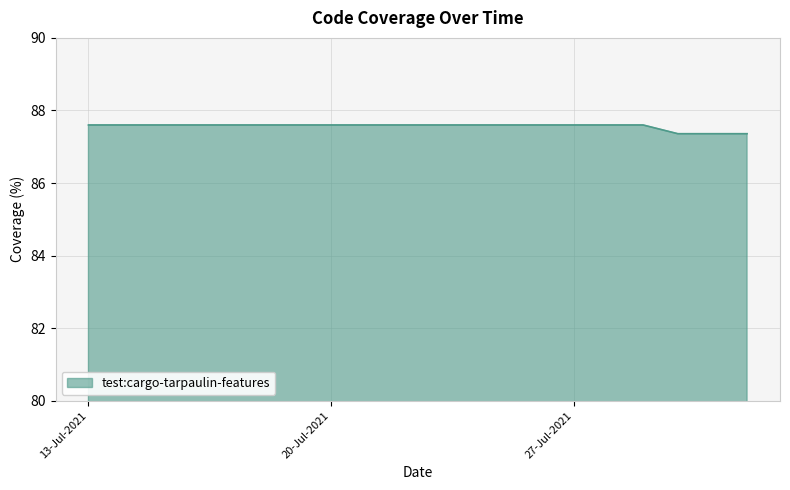

What is the value of the 8th point from the left?

87.6